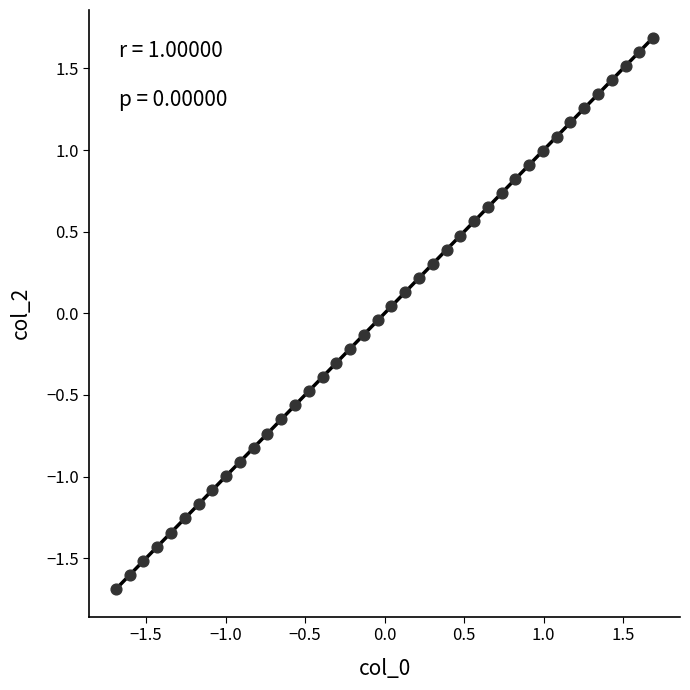

What is the range of Y values (max minus min)?

3.4